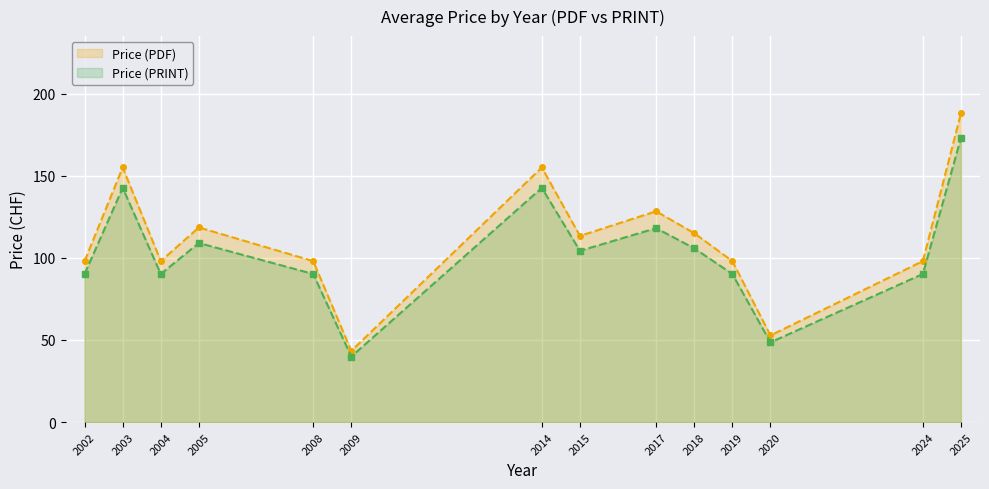

At which category does the chart reach its peak across all series?

2025